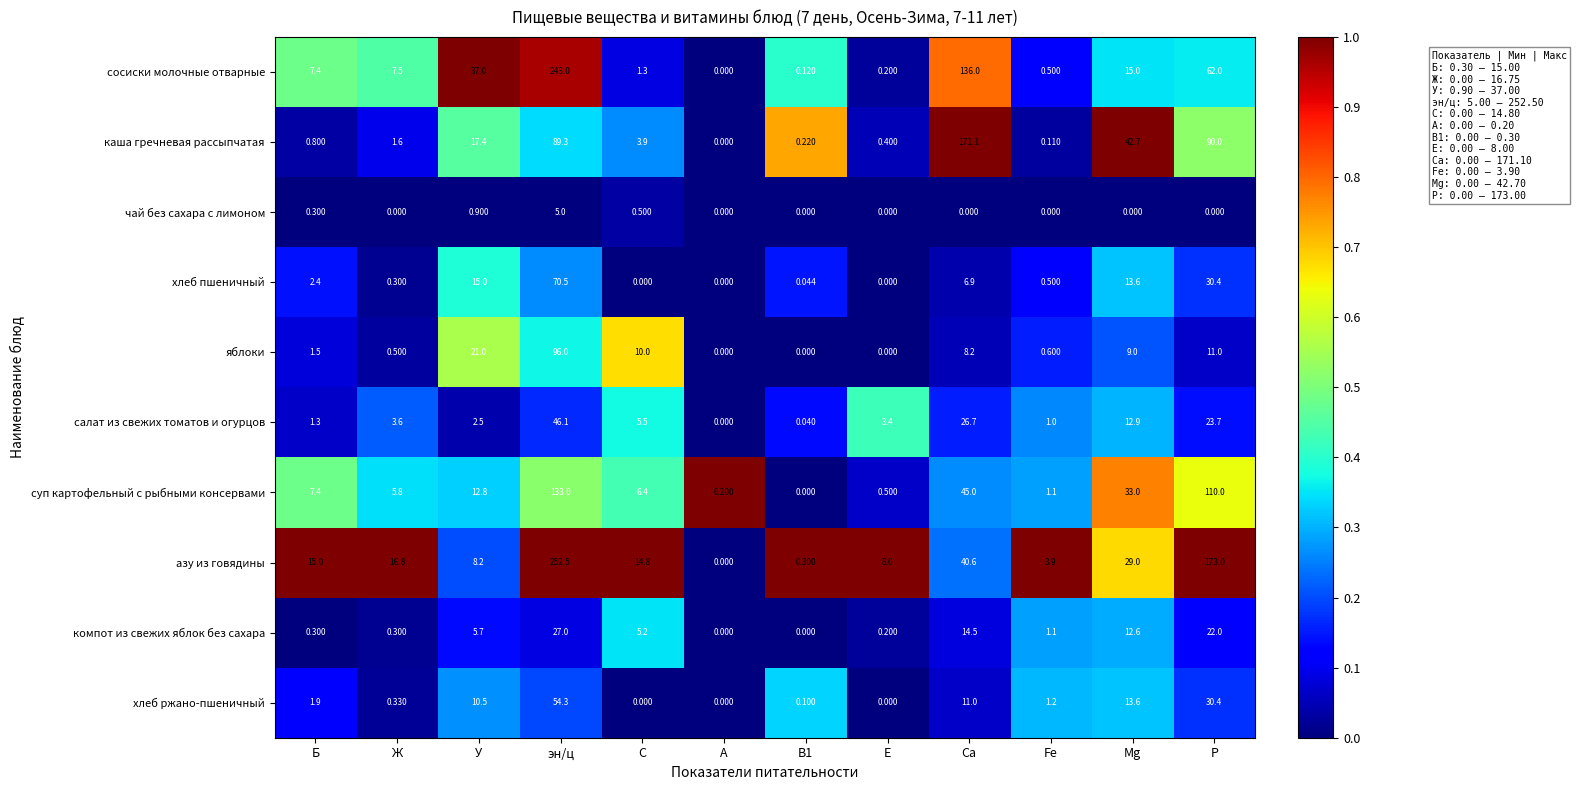

Which series changed the most between эн/ц and Е?

азу из говядины